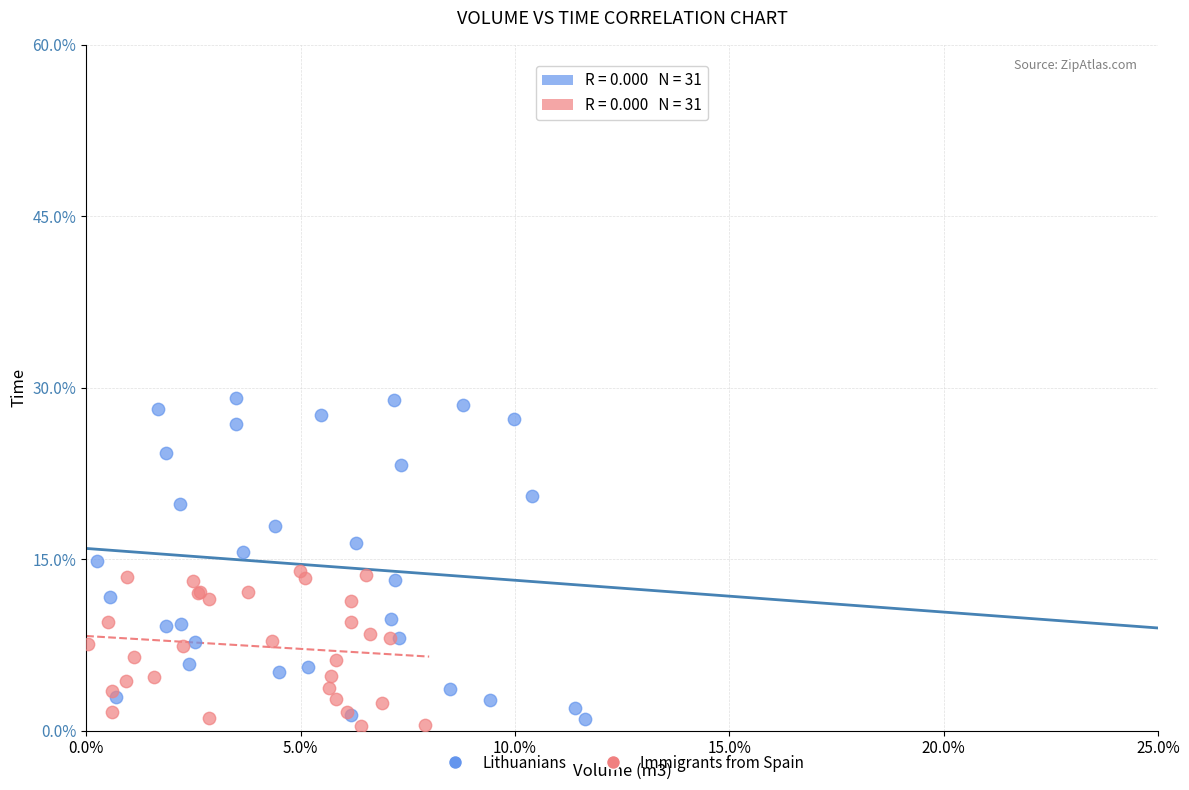

Which series contains the highest Y value?

Lithuanians